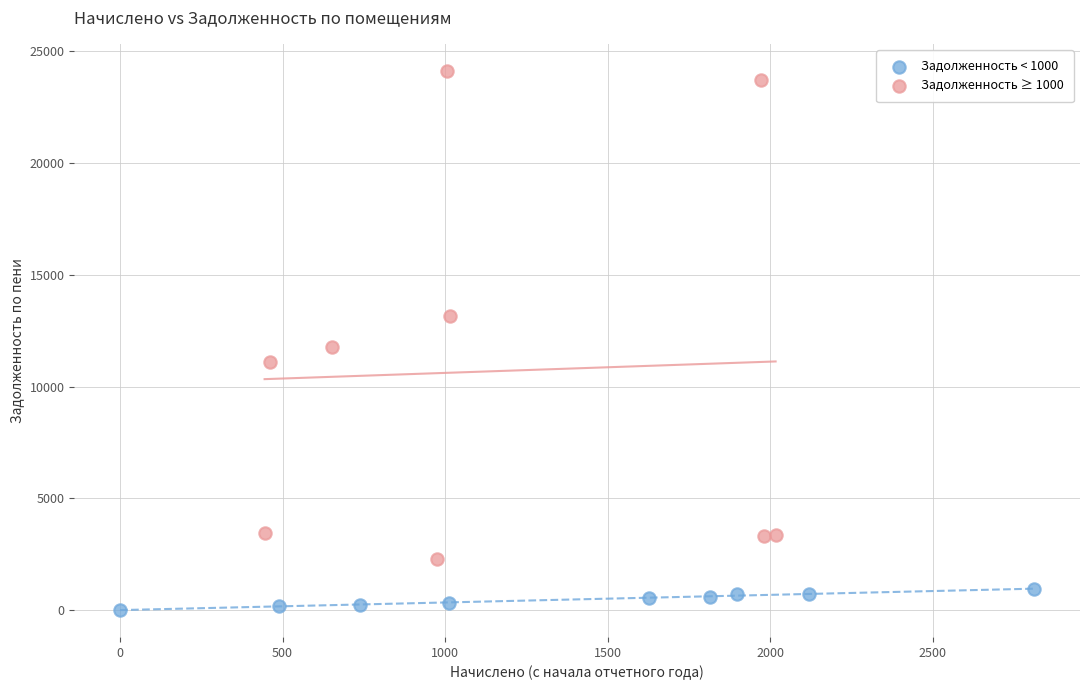

Which series has the widest spread of Y values?

Задолженность ≥ 1000